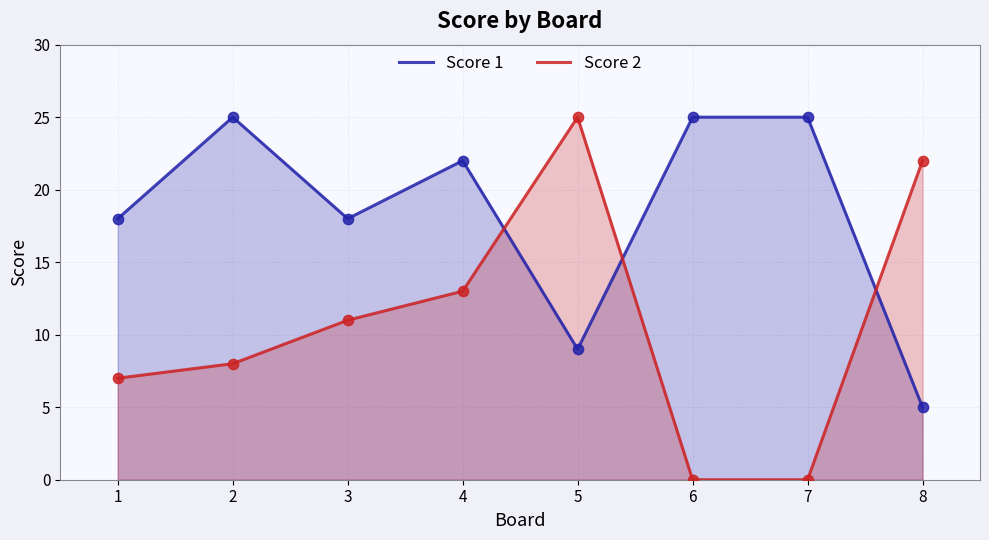

Which series contains the lowest Y value?

Score 2